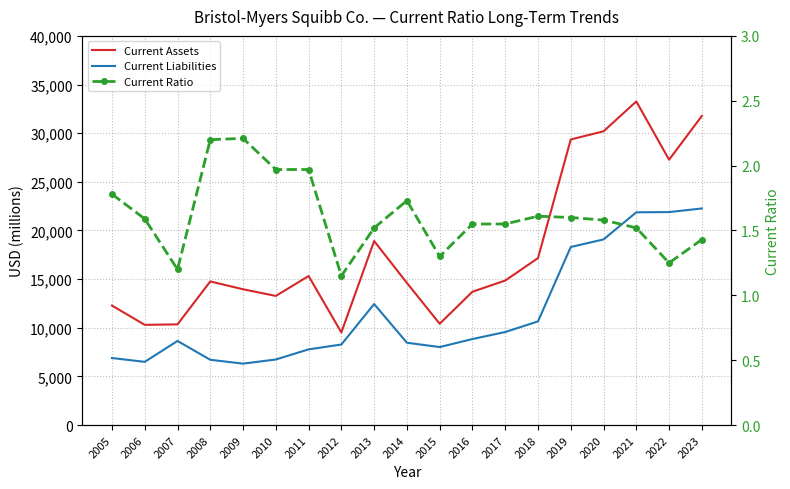

What is the difference between the highest and lowest values at 2015?

10413.7